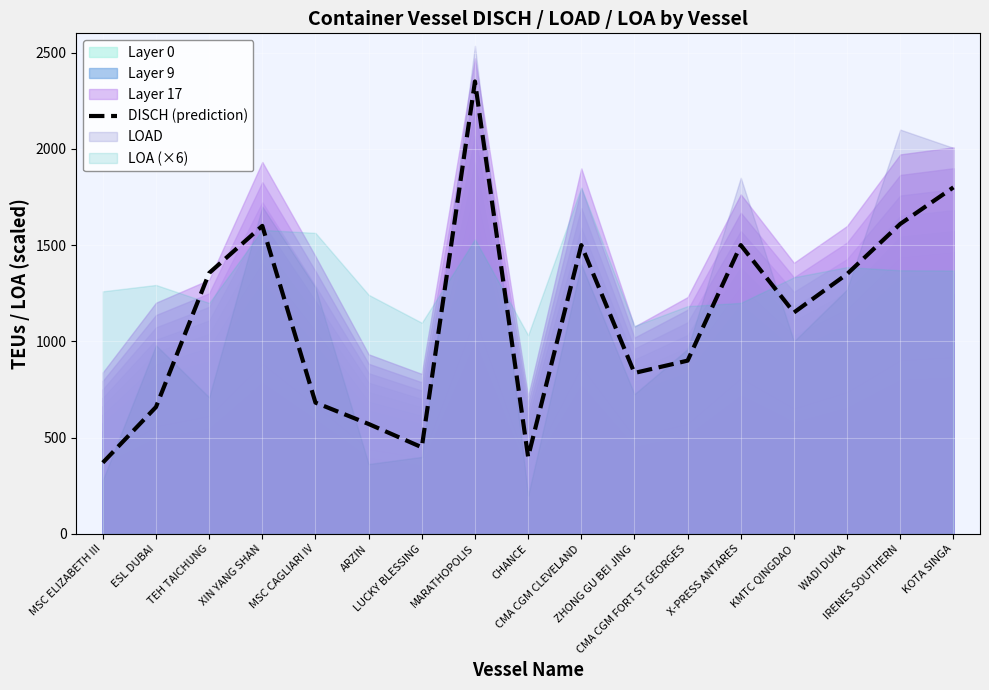

True or false: the data shows 997 at MSC CAGLIARI IV.

False